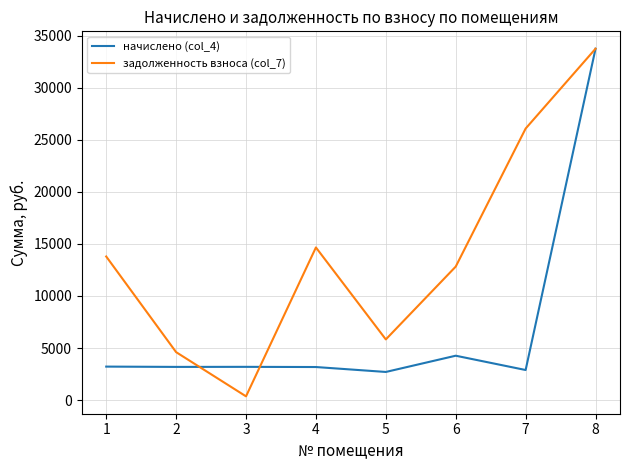

At which category does the chart reach its minimum across all series?

3